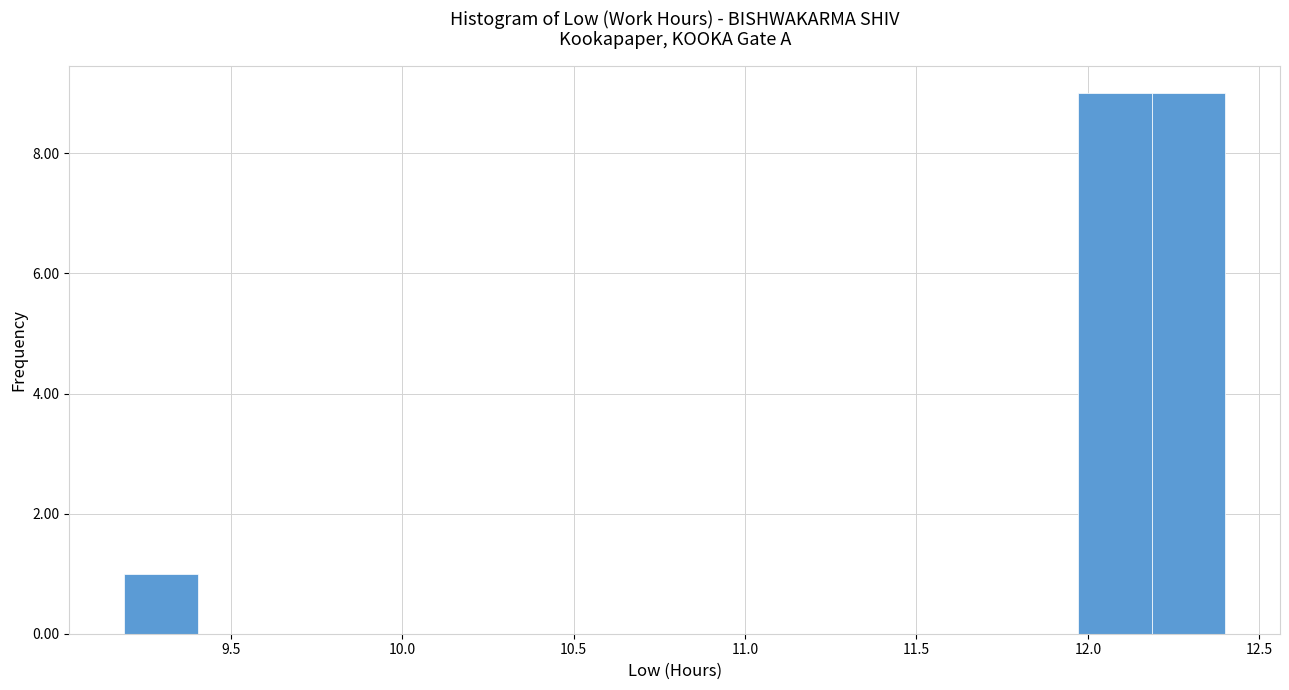

Reading left to right, transcribe this chart: for each bar, give the range it covers on the x-axis and its height. Neither the bar edges nor the heights are printed on the chart, so give them approximately, as read against the axes.

9.20 to 9.40: 1
9.40 to 9.60: 0
9.60 to 9.85: 0
9.85 to 10.05: 0
10.05 to 10.25: 0
10.25 to 10.45: 0
10.45 to 10.70: 0
10.70 to 10.90: 0
10.90 to 11.10: 0
11.10 to 11.35: 0
11.35 to 11.55: 0
11.55 to 11.75: 0
11.75 to 11.95: 0
11.95 to 12.20: 9
12.20 to 12.40: 9